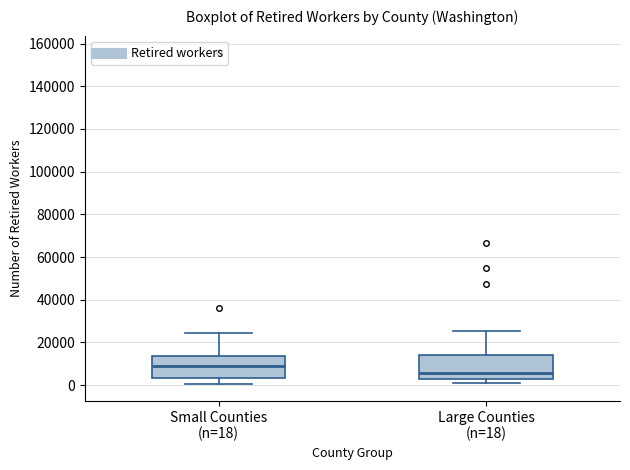

Where does the upper whisker of the box for Small Counties (n=18) end on the y-axis? The values are not printed on the chart, so give them approximately, as read against the axis.

24000